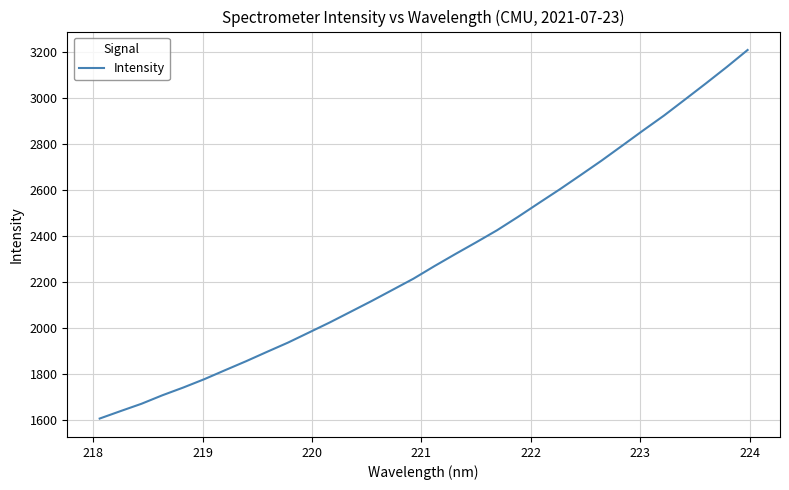

What is the difference between the maximum and minimum values?

1601.9